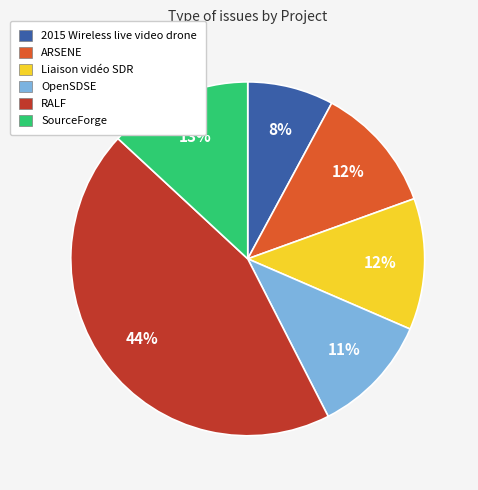

Count the number of slices in the pie.

6